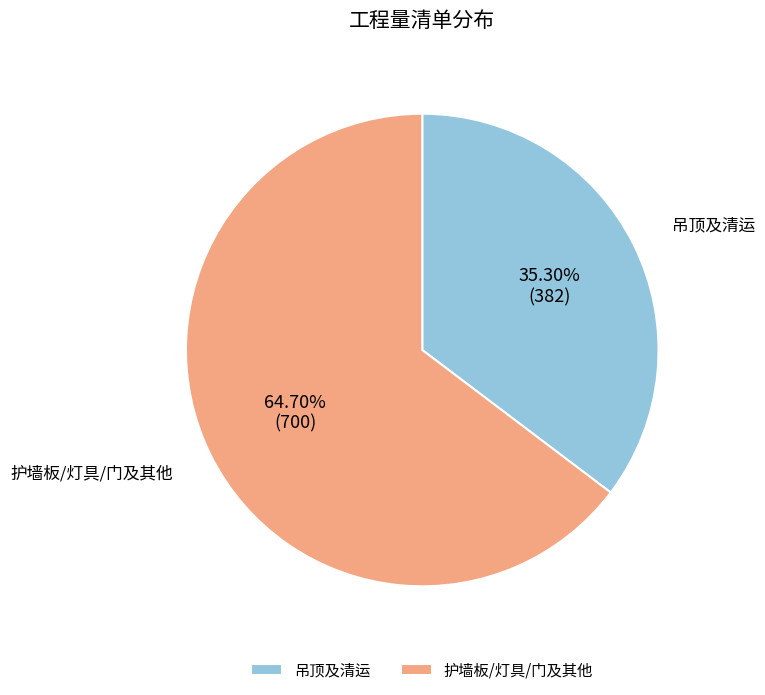

Which category has the smallest portion of the pie?

吊顶及清运